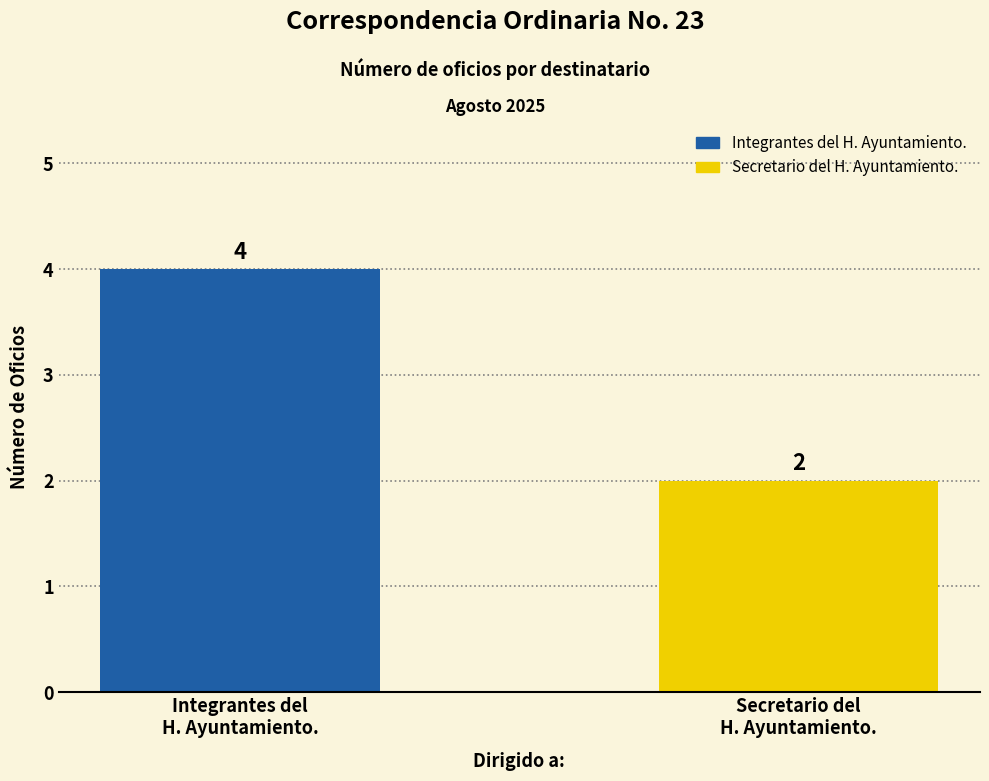

List the series in order of their overall mean, lowest first.

Secretario del H. Ayuntamiento., Integrantes del H. Ayuntamiento.